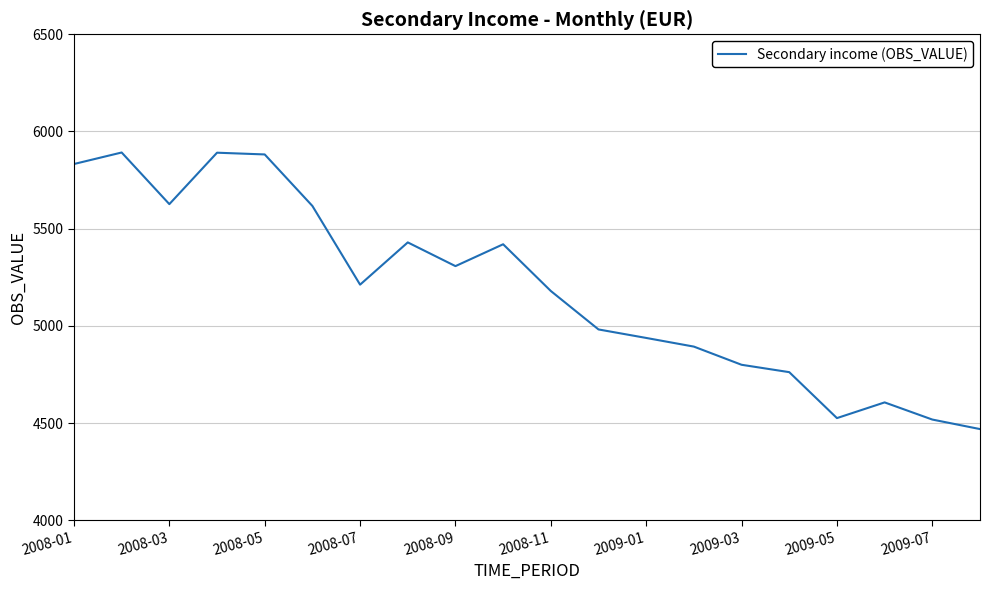

What is the difference between the maximum and minimum values?

1422.9